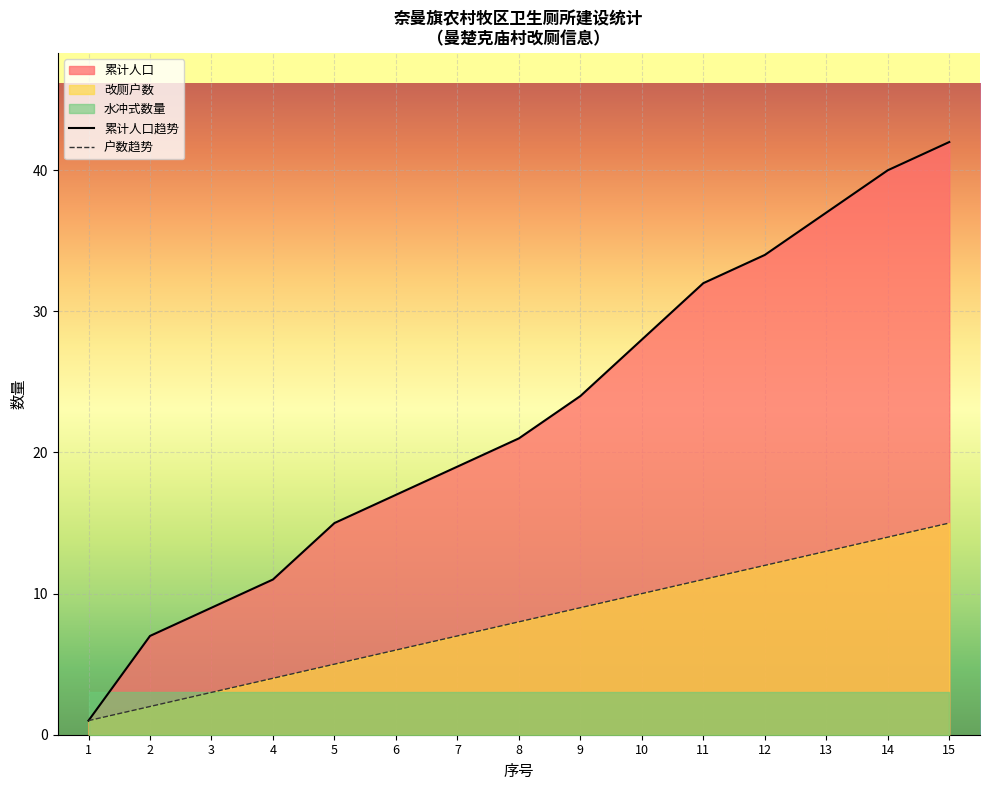

What is the difference between the maximum and minimum values in the 户数趋势 series?

14